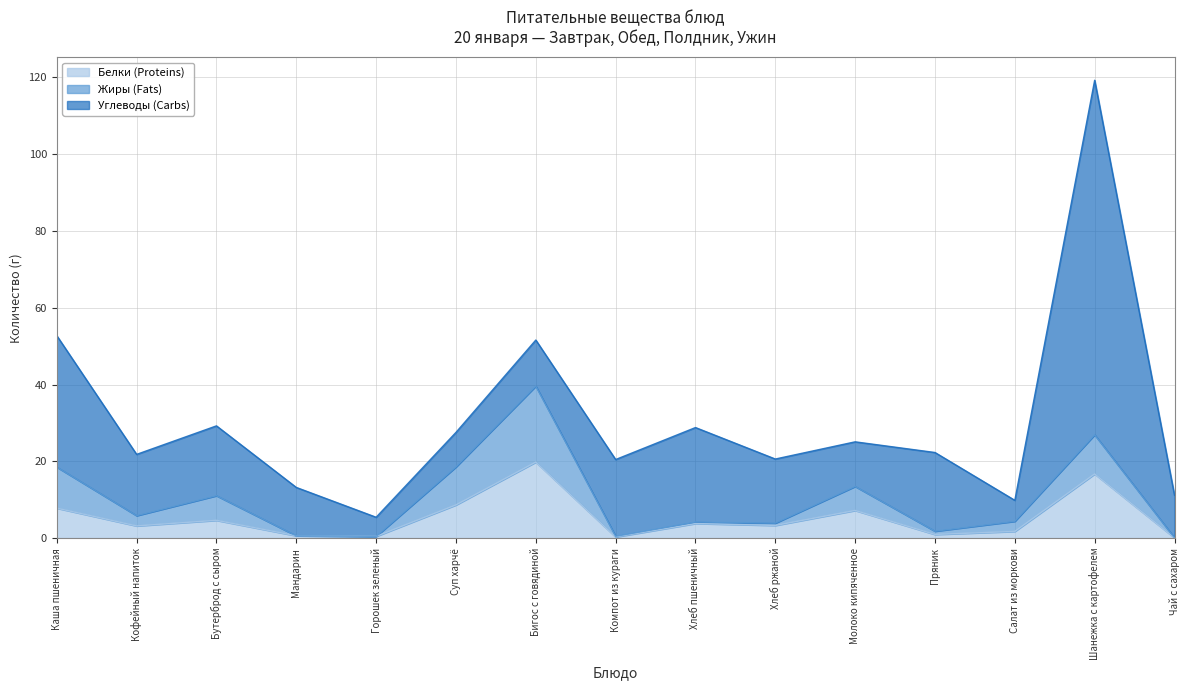

What is the total value across all series at Пряник?

22.3